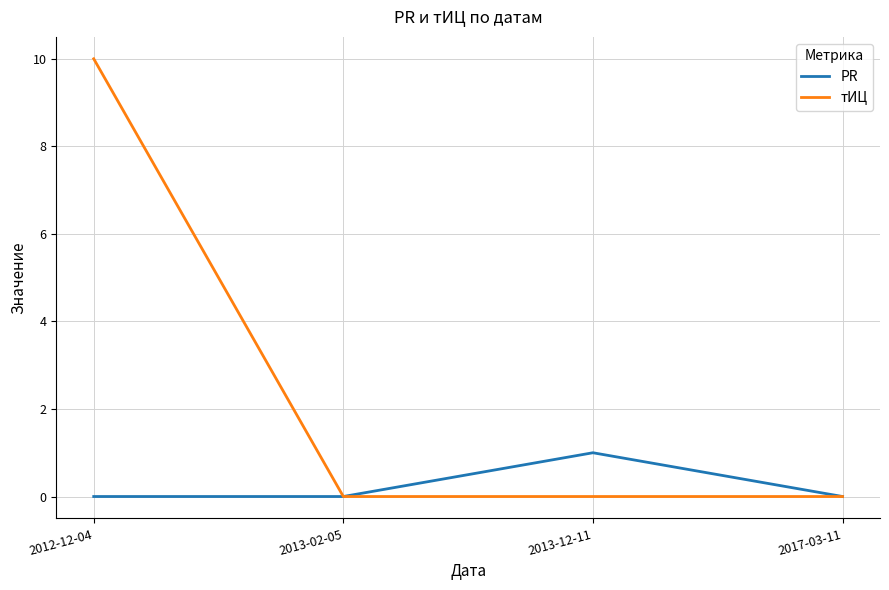

Is it true that тИЦ equals 0 at 2013-02-05?

True